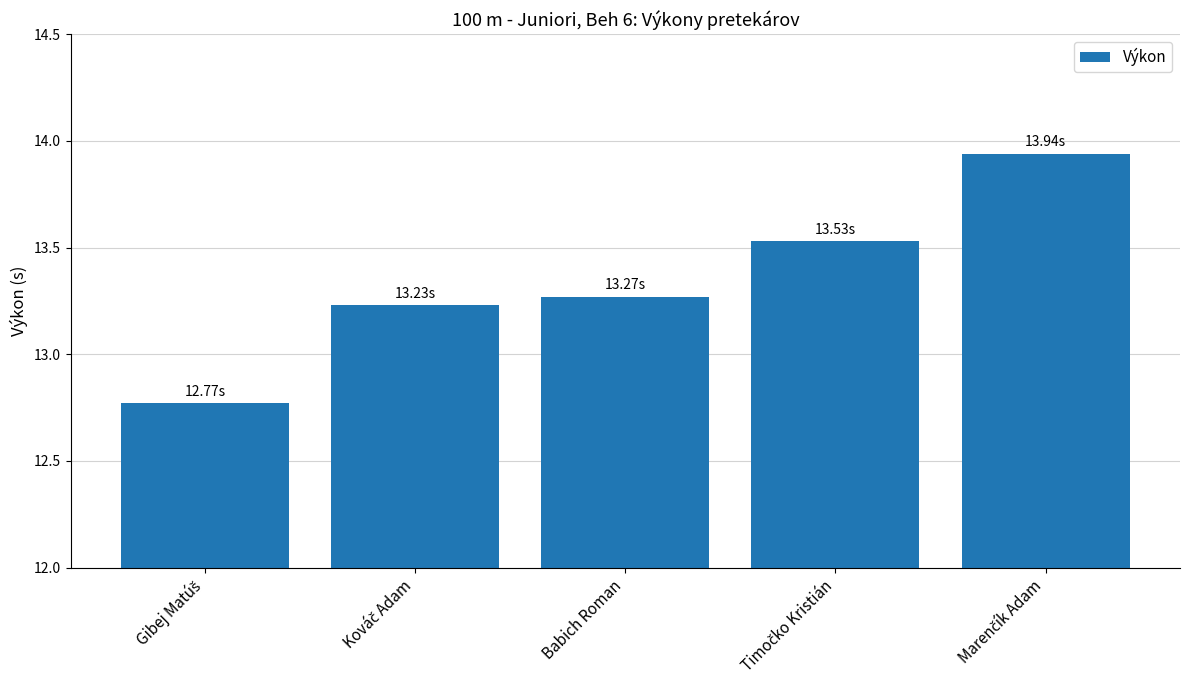

What is the sum of all values?

66.7